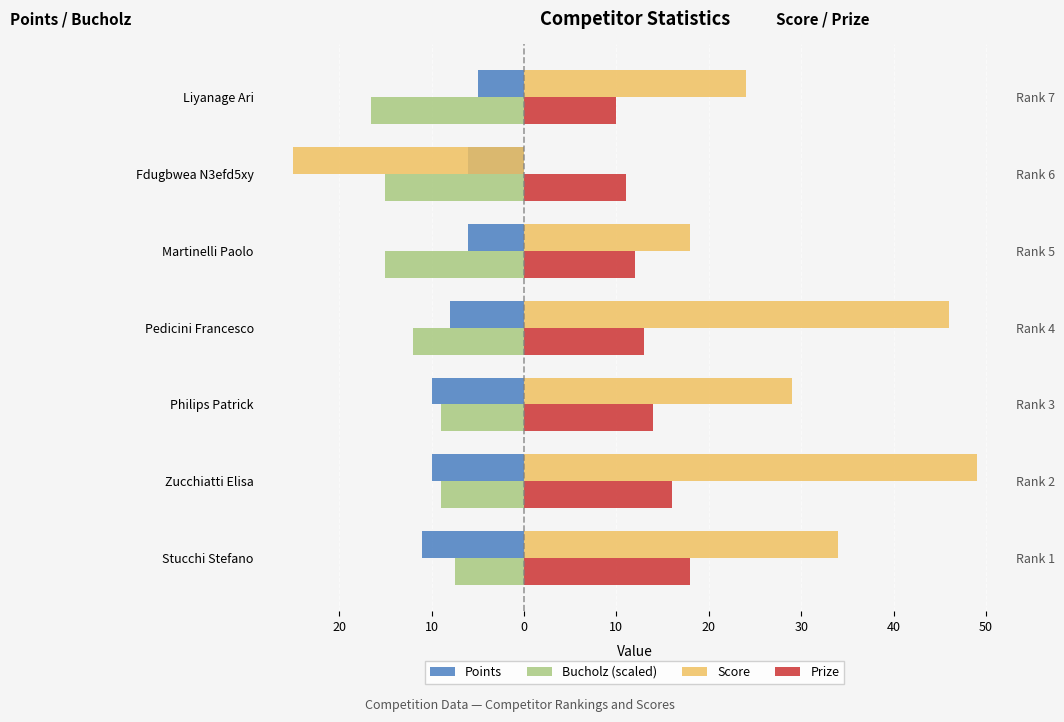

What is the minimum value shown in the chart?

-25.0